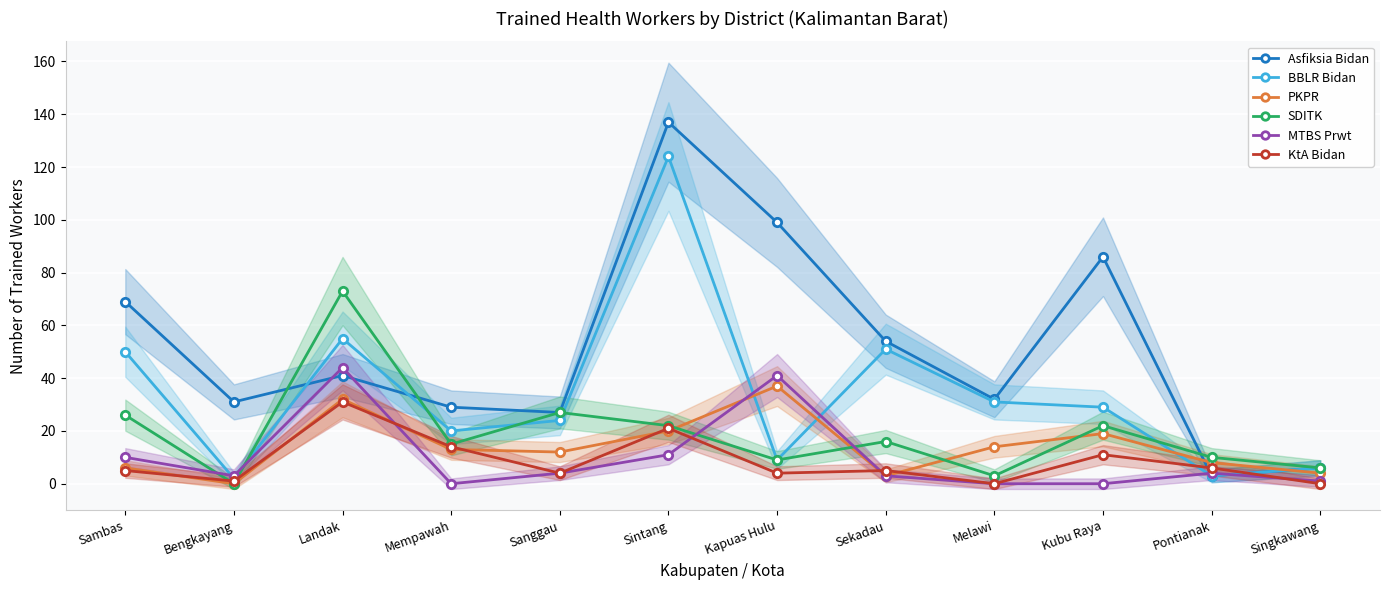

What is the label of the 5th point from the right?

Sekadau